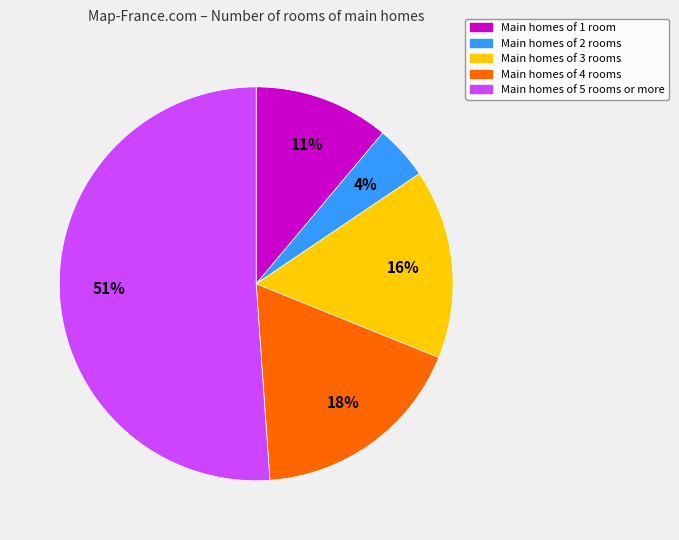

To the nearest percent, what is the difference between the largest and smallest slice percentages?

47%